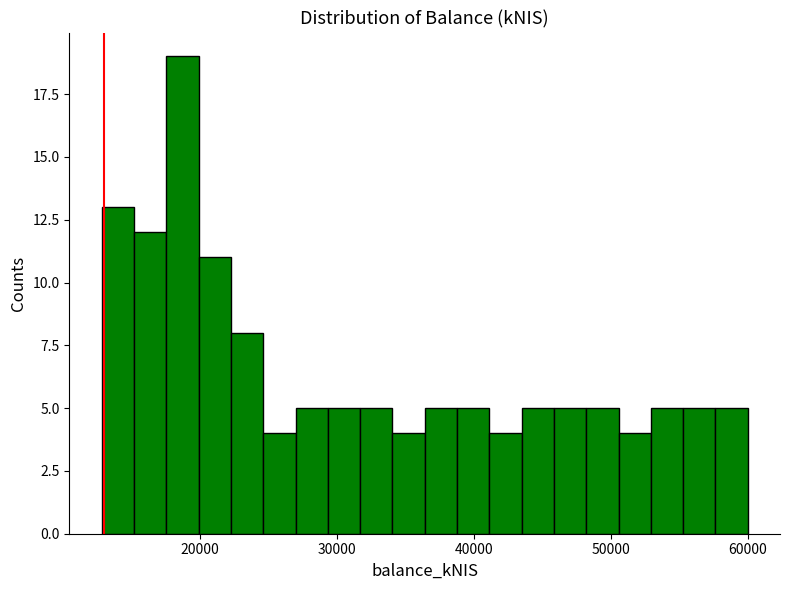

Read against the x-axis, roughly where is the centre of the tallest bar?

19000